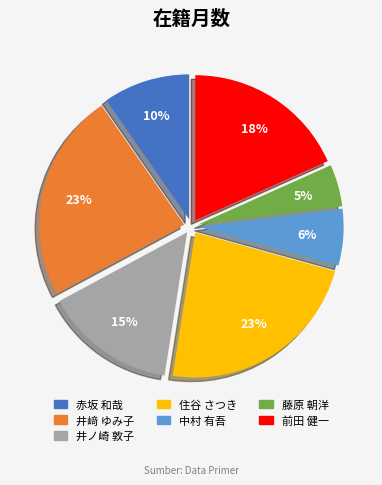

To the nearest percent, what is the difference between the 中村 有吾 and 井﨑 ゆみ子 slice percentages?

17%